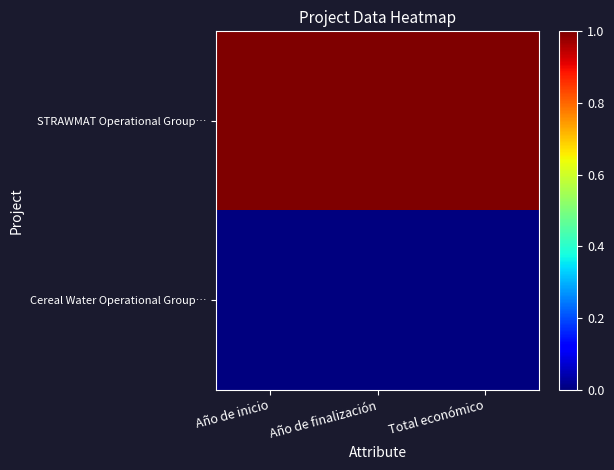

At how many categories does at least one series exceed 0?

3